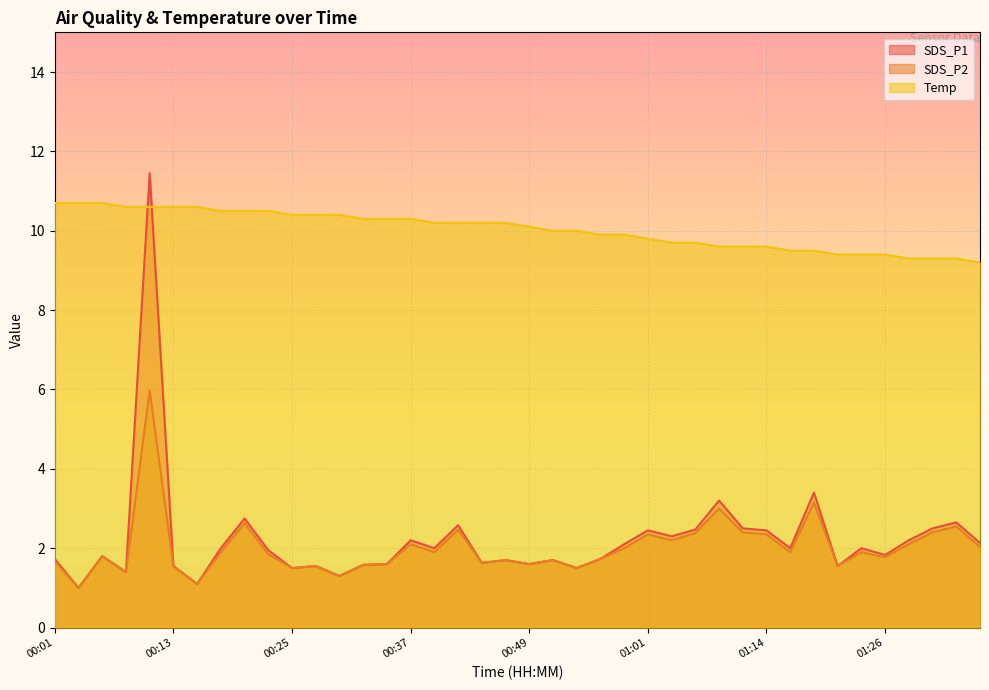

Reading left to right, transcribe all the data shown in this chart.

SDS_P1: 00:01=1.7	00:03=1.0	00:05=1.8	00:08=1.4	00:10=11.4	00:13=1.6	00:15=1.1	00:18=2.0	00:20=2.8	00:22=1.9	00:25=1.5	00:27=1.6	00:30=1.3	00:32=1.6	00:35=1.6	00:37=2.2	00:39=2.0	00:42=2.6	00:44=1.6	00:47=1.7	00:49=1.6	00:52=1.7	00:54=1.5	00:57=1.7	00:59=2.1	01:01=2.5	01:04=2.3	01:06=2.5	01:09=3.2	01:11=2.5	01:14=2.5	01:16=2.0	01:19=3.4	01:21=1.6	01:24=2.0	01:26=1.8	01:29=2.2	01:31=2.5	01:34=2.6	01:36=2.1
SDS_P2: 00:01=1.7	00:03=1.0	00:05=1.8	00:08=1.4	00:10=6.0	00:13=1.6	00:15=1.1	00:18=1.9	00:20=2.6	00:22=1.9	00:25=1.5	00:27=1.6	00:30=1.3	00:32=1.6	00:35=1.6	00:37=2.1	00:39=1.9	00:42=2.5	00:44=1.6	00:47=1.7	00:49=1.6	00:52=1.7	00:54=1.5	00:57=1.7	00:59=2.0	01:01=2.4	01:04=2.2	01:06=2.4	01:09=3.0	01:11=2.4	01:14=2.4	01:16=1.9	01:19=3.1	01:21=1.6	01:24=1.9	01:26=1.8	01:29=2.1	01:31=2.4	01:34=2.5	01:36=2.0
Temp: 00:01=10.7	00:03=10.7	00:05=10.7	00:08=10.6	00:10=10.6	00:13=10.6	00:15=10.6	00:18=10.5	00:20=10.5	00:22=10.5	00:25=10.4	00:27=10.4	00:30=10.4	00:32=10.3	00:35=10.3	00:37=10.3	00:39=10.2	00:42=10.2	00:44=10.2	00:47=10.2	00:49=10.1	00:52=10.0	00:54=10.0	00:57=9.9	00:59=9.9	01:01=9.8	01:04=9.7	01:06=9.7	01:09=9.6	01:11=9.6	01:14=9.6	01:16=9.5	01:19=9.5	01:21=9.4	01:24=9.4	01:26=9.4	01:29=9.3	01:31=9.3	01:34=9.3	01:36=9.2